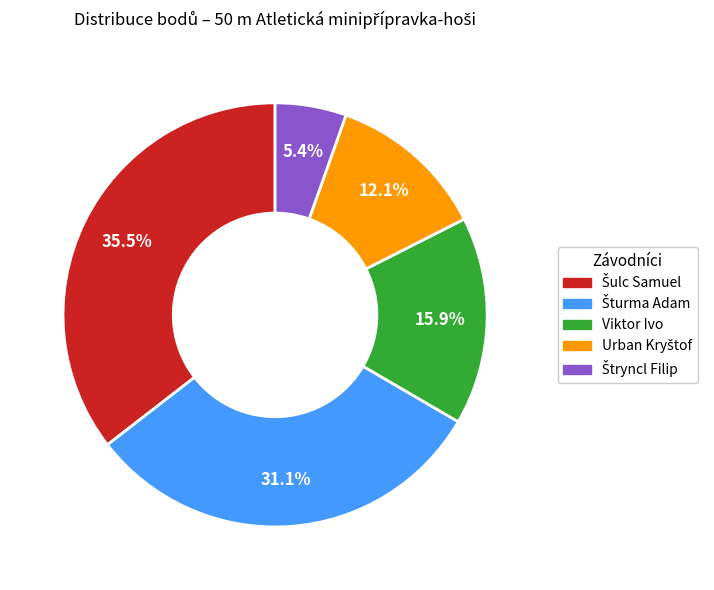

How many segments does this pie chart have?

5